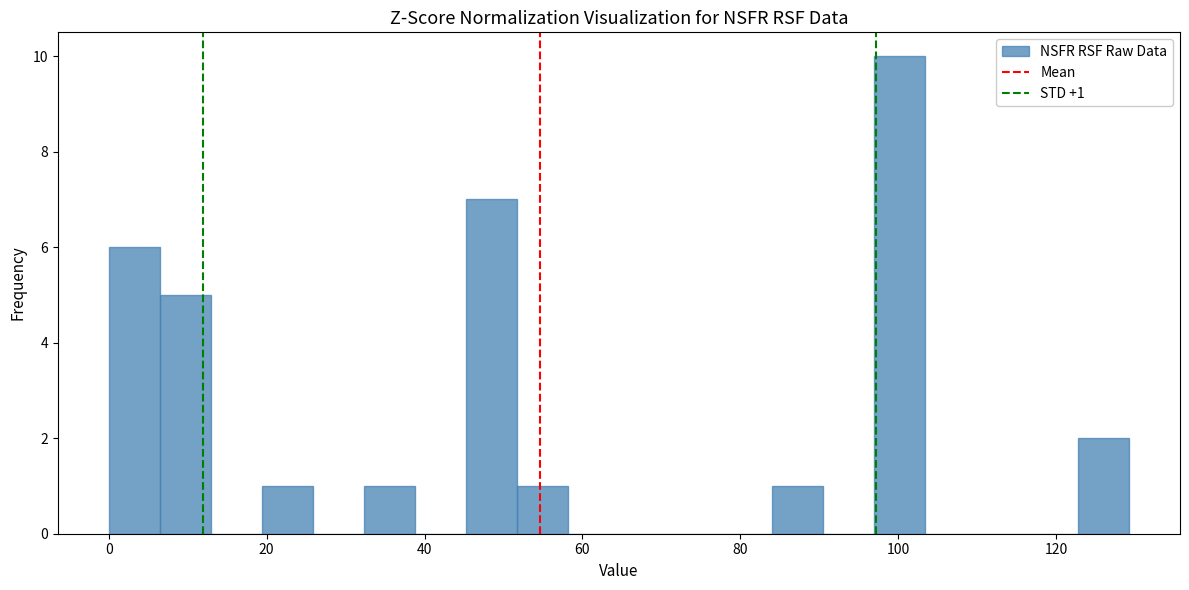

Read against the x-axis, roughly where is the centre of the tallest bar?

100